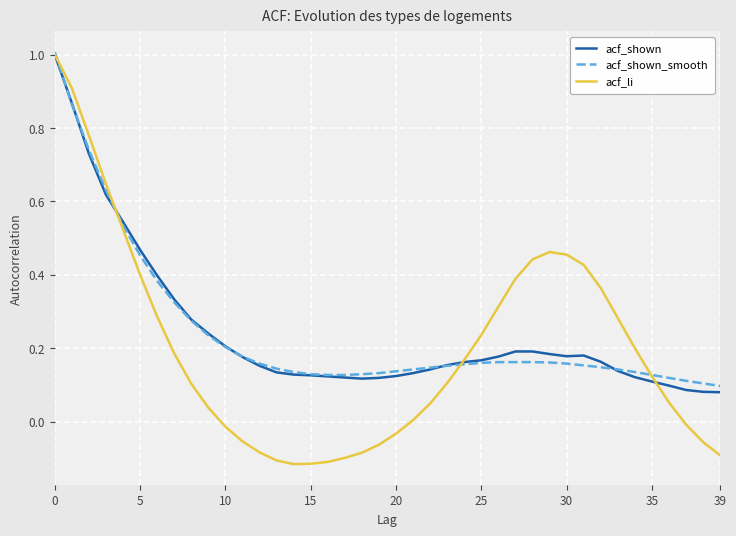

At how many categories does at least one series exceed 0?

40